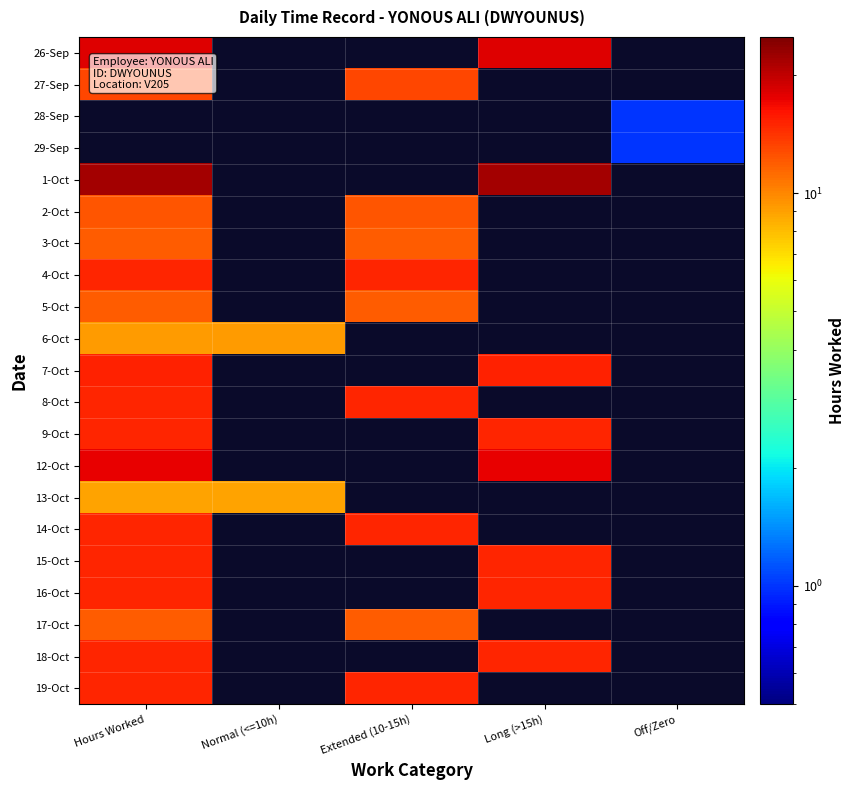

How many data points in 2-Oct are above 12?

2